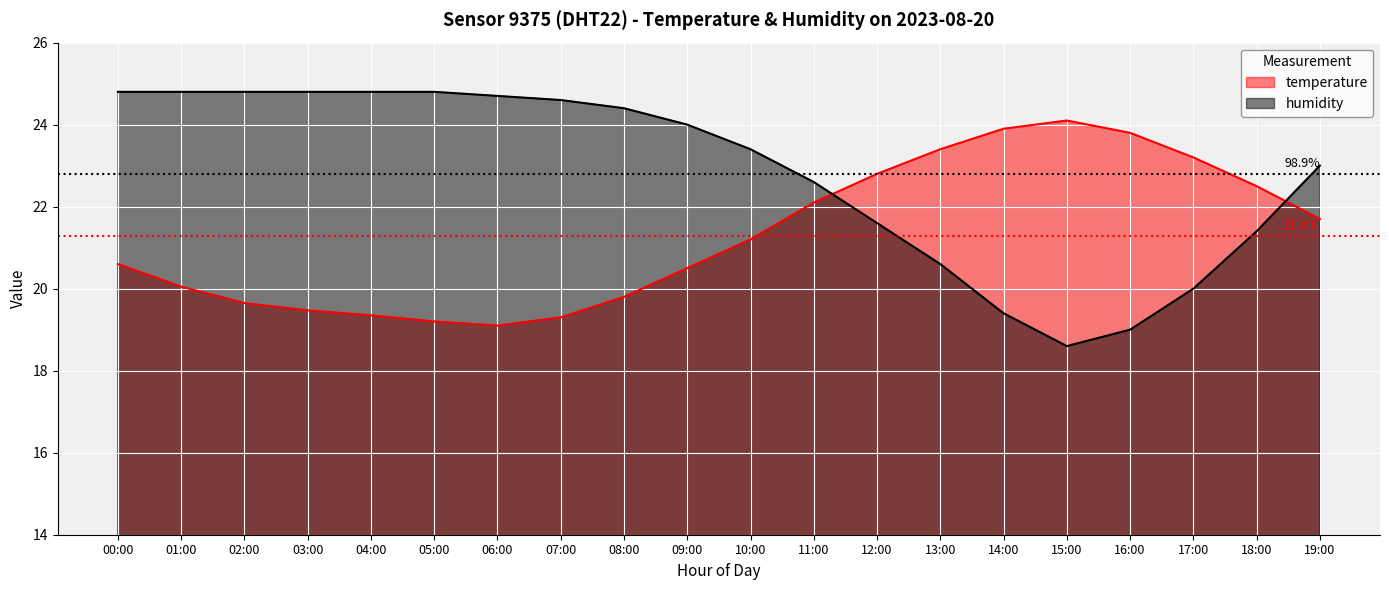

At which category does temperature reach its first local valley?

06:00